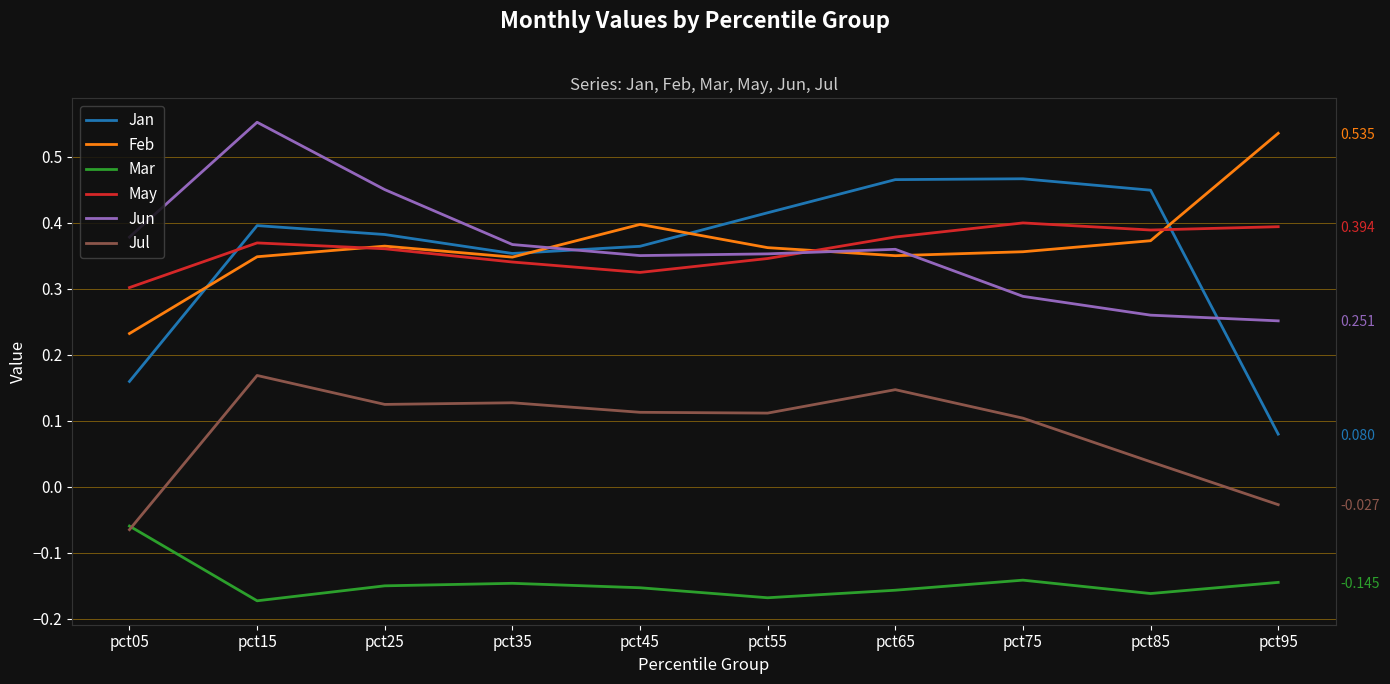

True or false: May and Mar cross at least once.

False